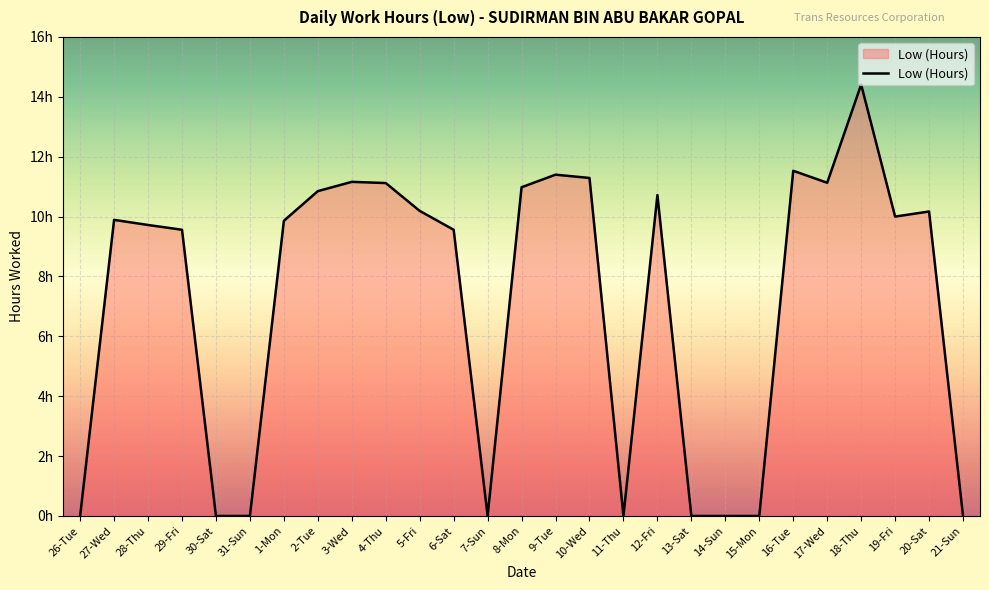

True or false: the data shows 2.4 at 3-Wed.

False